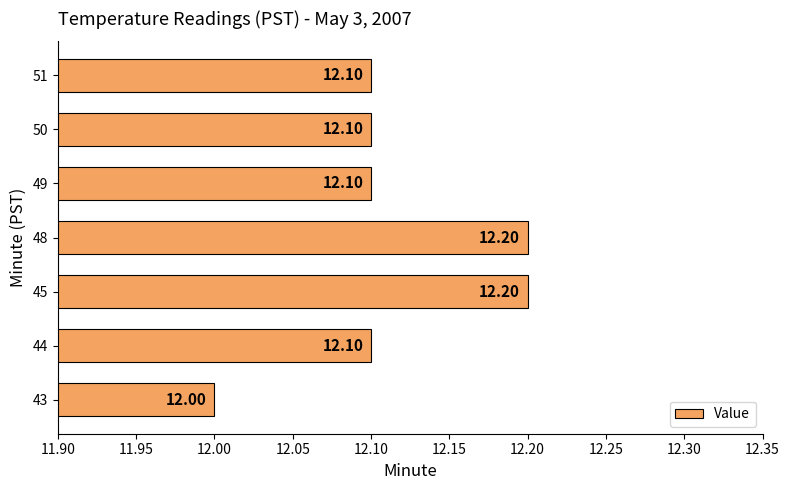

What is the maximum value shown in the chart?

12.2